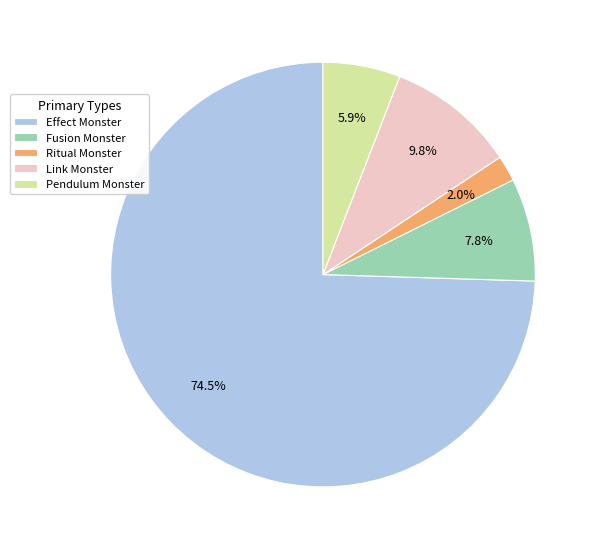

Which slice is the largest?

Effect Monster